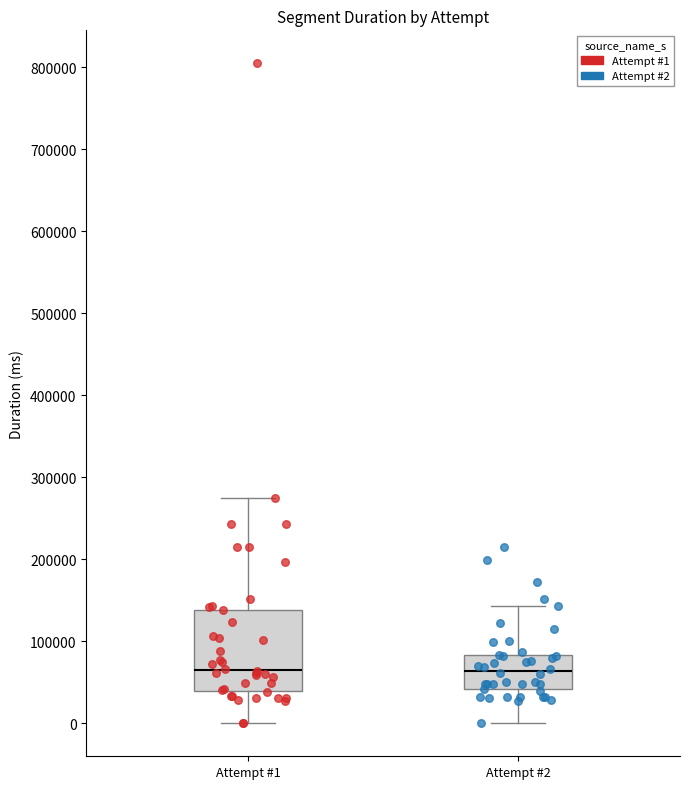

Where does the lower whisker of the box for Attempt #2 end on the y-axis? The values are not printed on the chart, so give them approximately, as read against the axis.

0